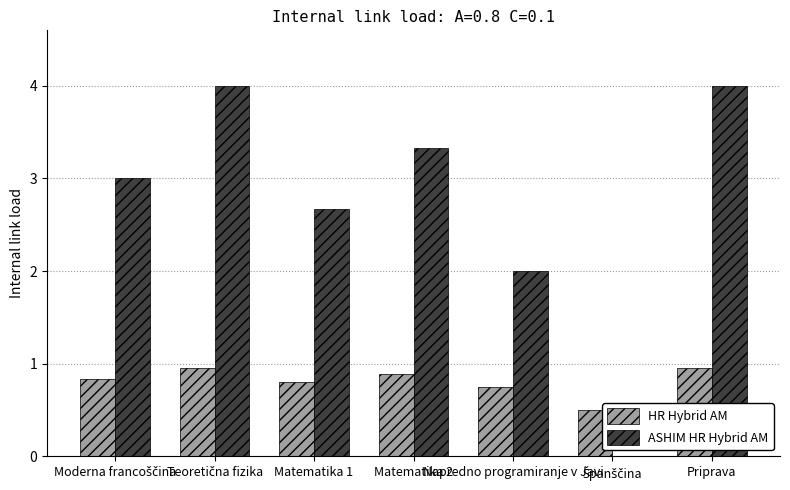

Are the bars horizontal?

No